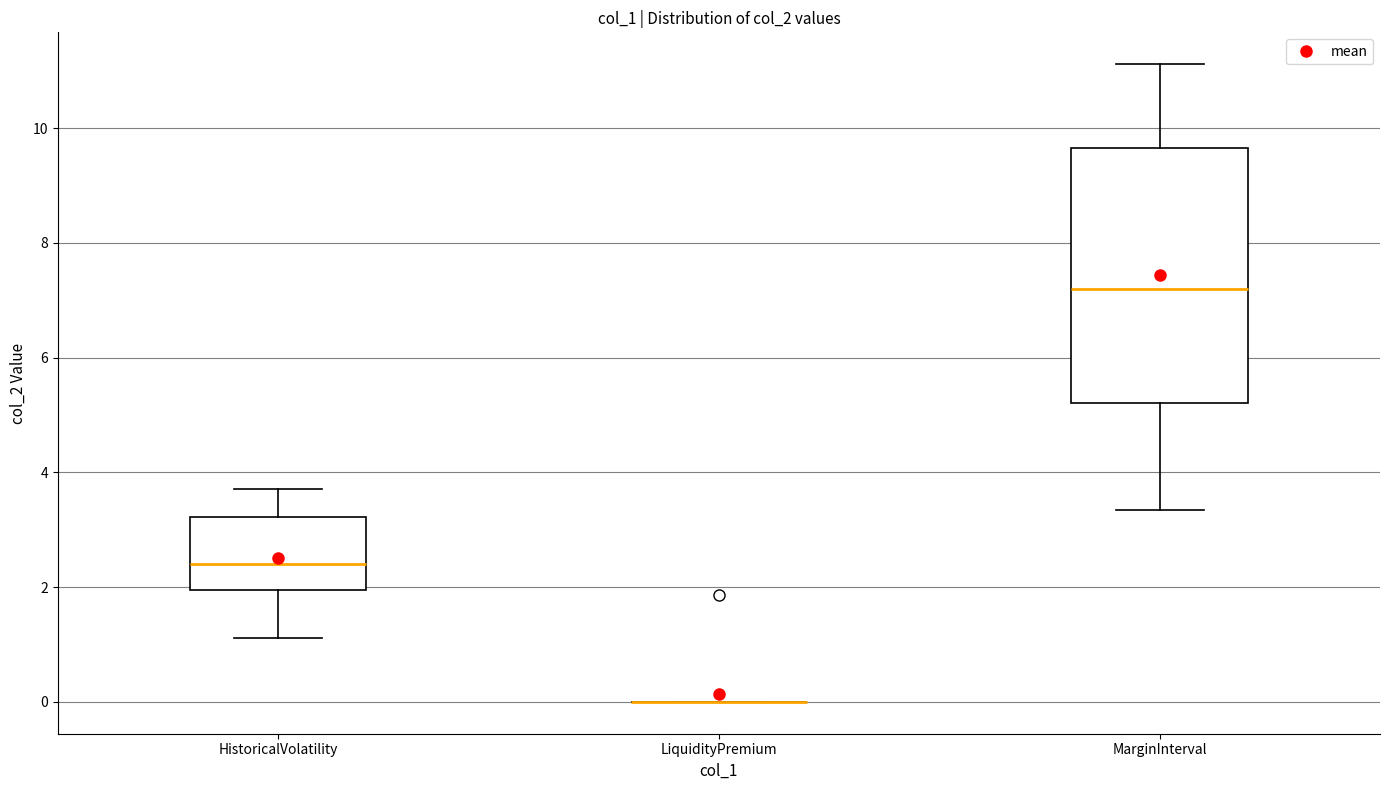

Reading left to right, read every box against the y-axis: the position of its median line, the range the box covers, and the ends of its whiskers. The values are not printed on the chart, so give them approximately, as read against the axis.

HistoricalVolatility: median 2.4, box 2.0 to 3.2, whiskers 1.2 to 3.8
LiquidityPremium: box collapsed to a line at 0.0, whiskers 0.0 to 0.0
MarginInterval: median 7.2, box 5.2 to 9.6, whiskers 3.4 to 11.2